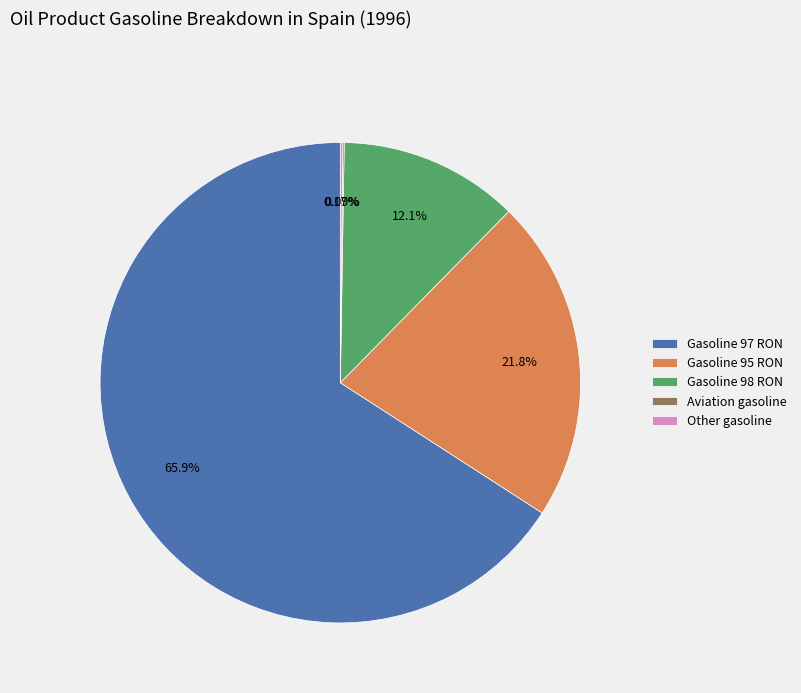

To the nearest percent, what portion does Gasoline 95 RON represent?

22%